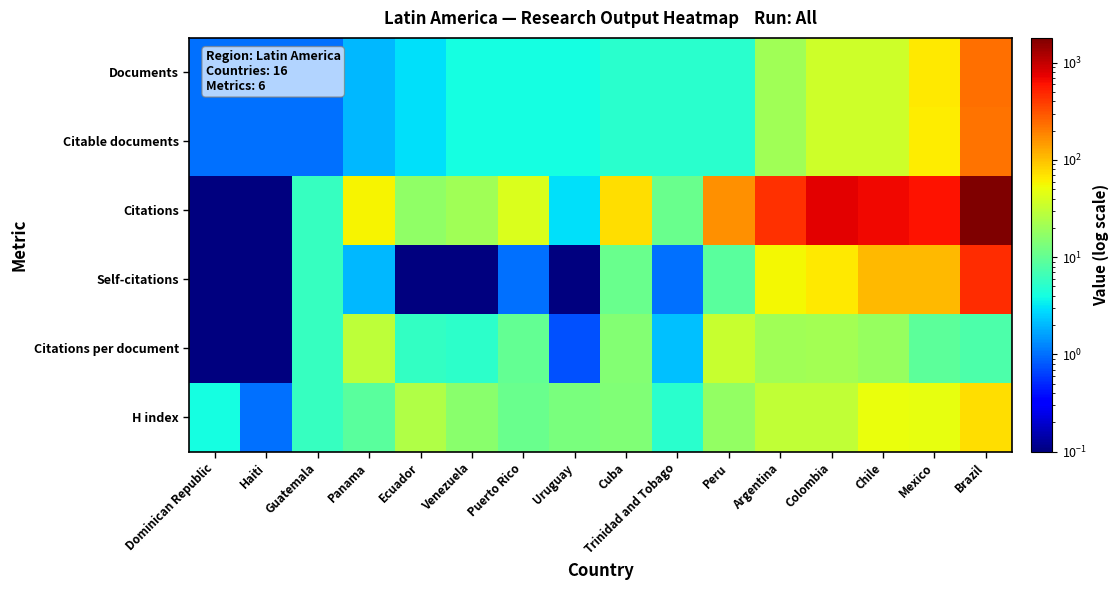

Rank the series by their maximum value, from lowest to highest.

Citations per document, H index, Citable documents, Documents, Self-citations, Citations